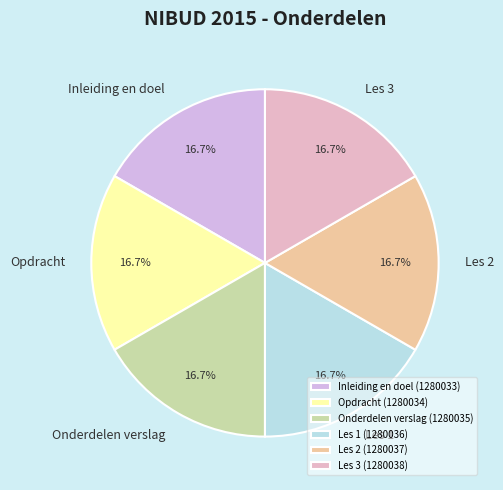

What percentage is NOT represented by Les 1?

83.3%